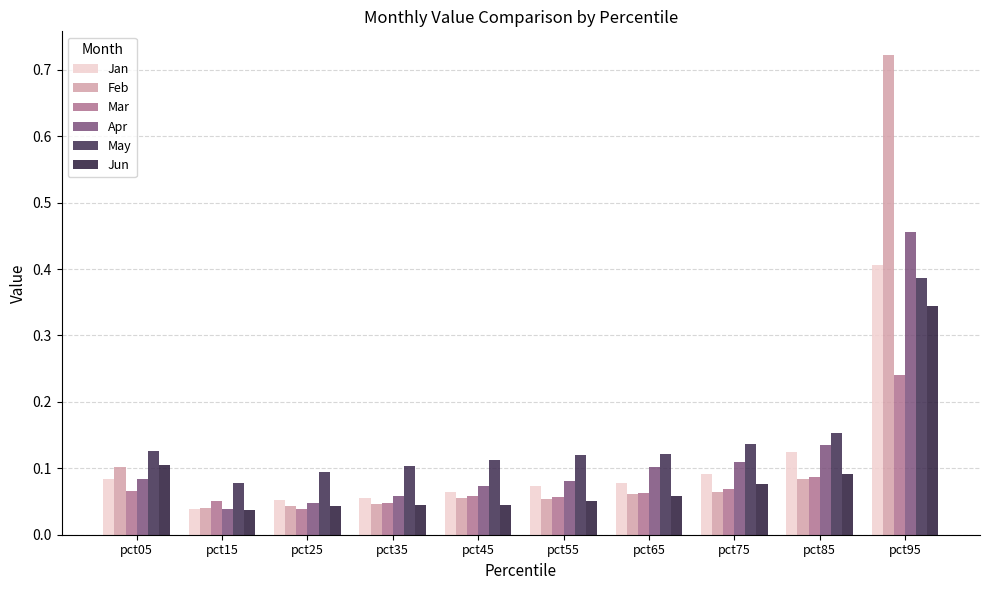

The Jan series shows 0.0 at pct05. True or false?

False